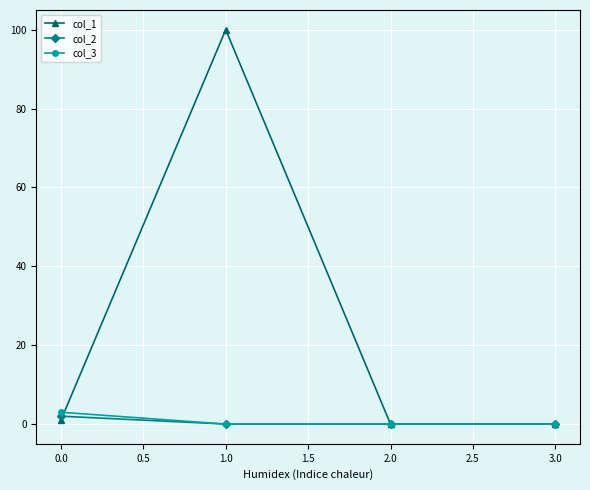

What is the total value across all series at 0.0?

6